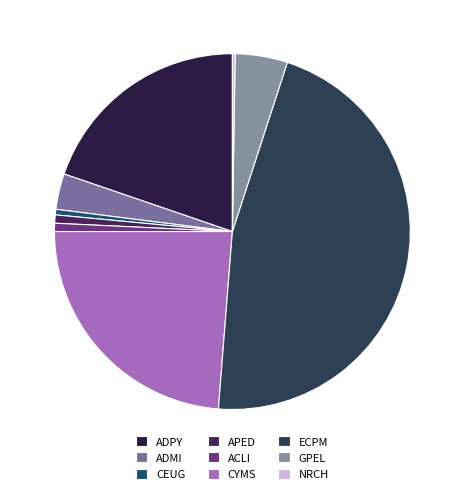

How much of the chart is everything except CYMS?

76.2%